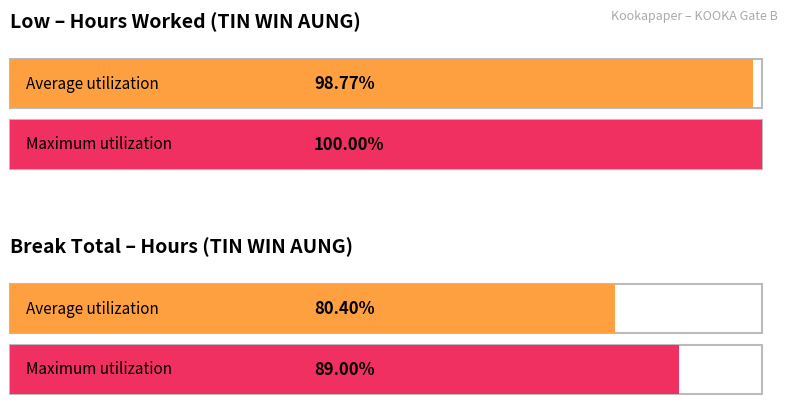

Rank the series by their average value, from highest to lowest.

Low, Break Total